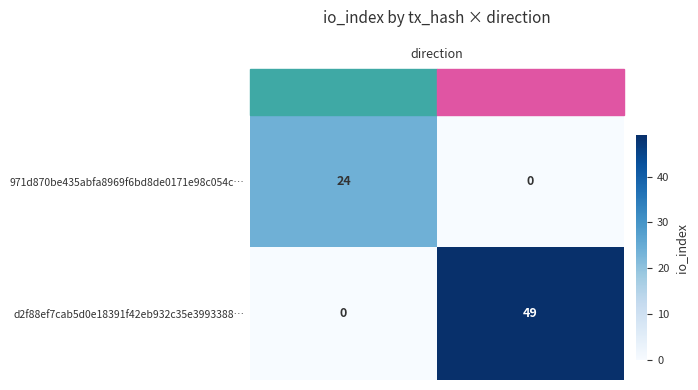

Which series has the largest total across all categories?

d2f88ef7cab5d0e18391f42eb932c35e3993388…